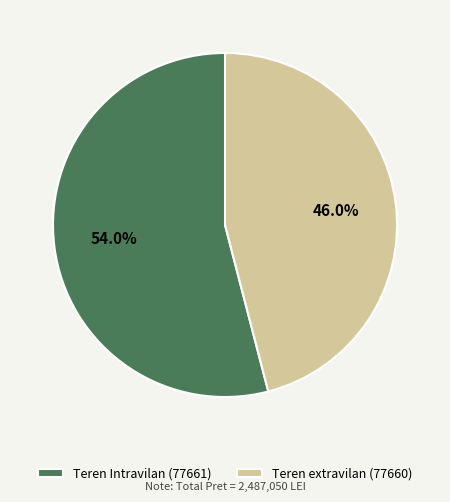

Combined, what portion of the pie is Teren Intravilan (77661) and Teren extravilan (77660)?

100.0%